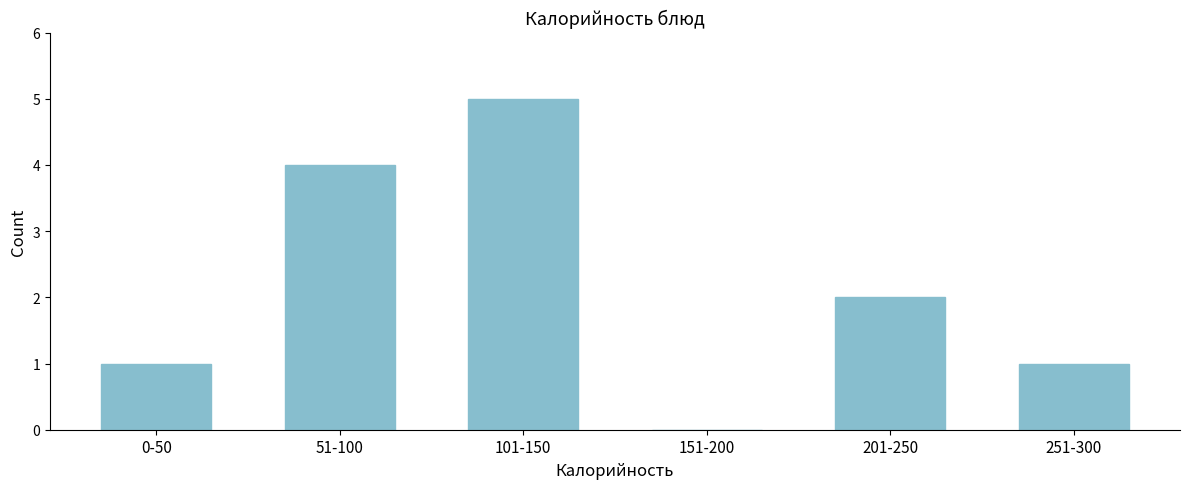

Reading right to left, extract all data points from this chart.

251-300=1	201-250=2	151-200=0	101-150=5	51-100=4	0-50=1